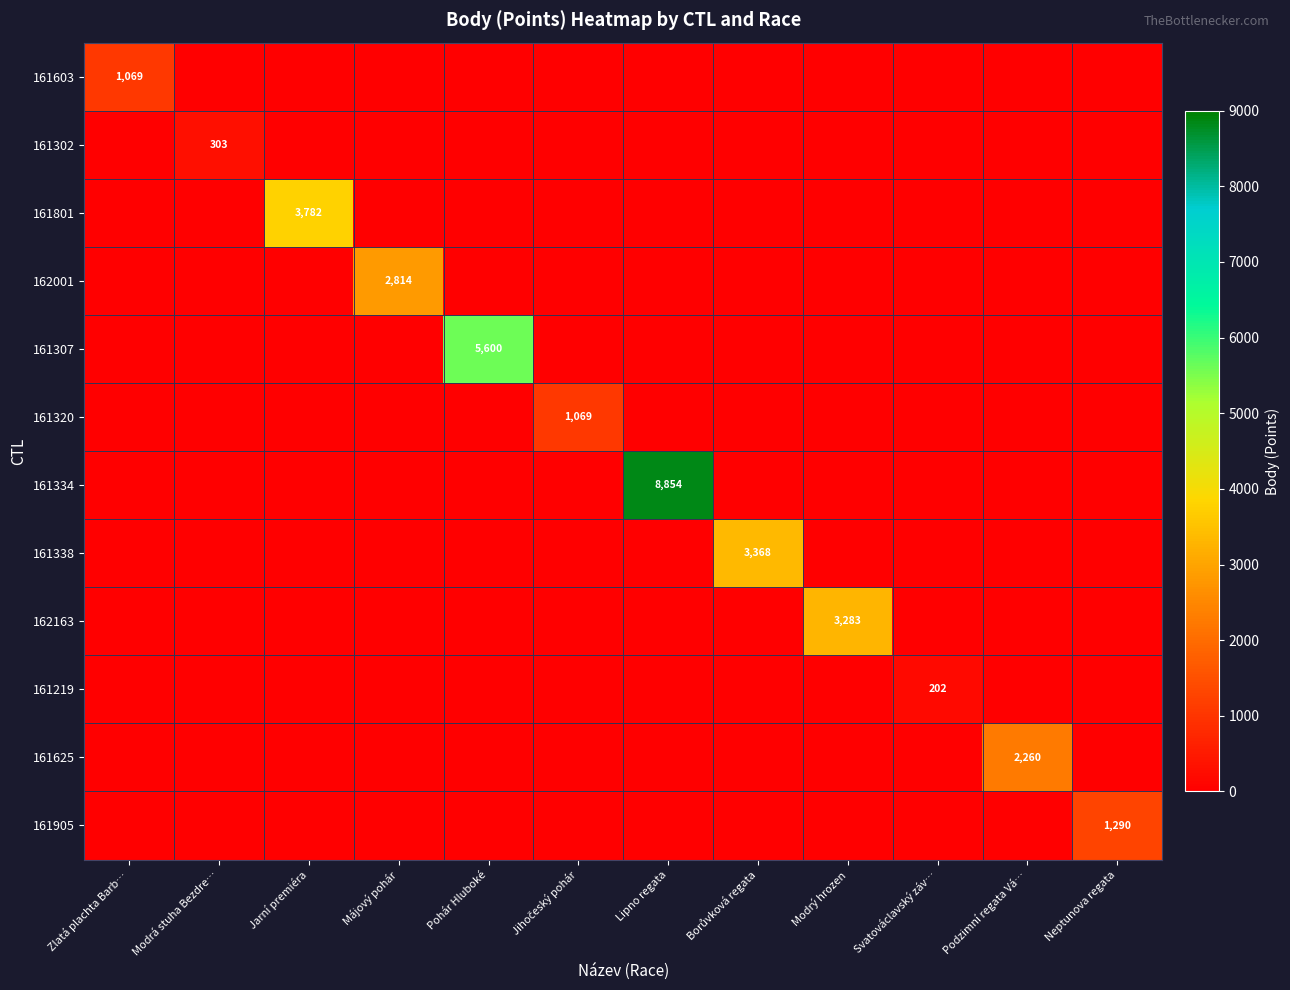

Between Jarní premiéra and Modrý hrozen, which is larger?

Jarní premiéra